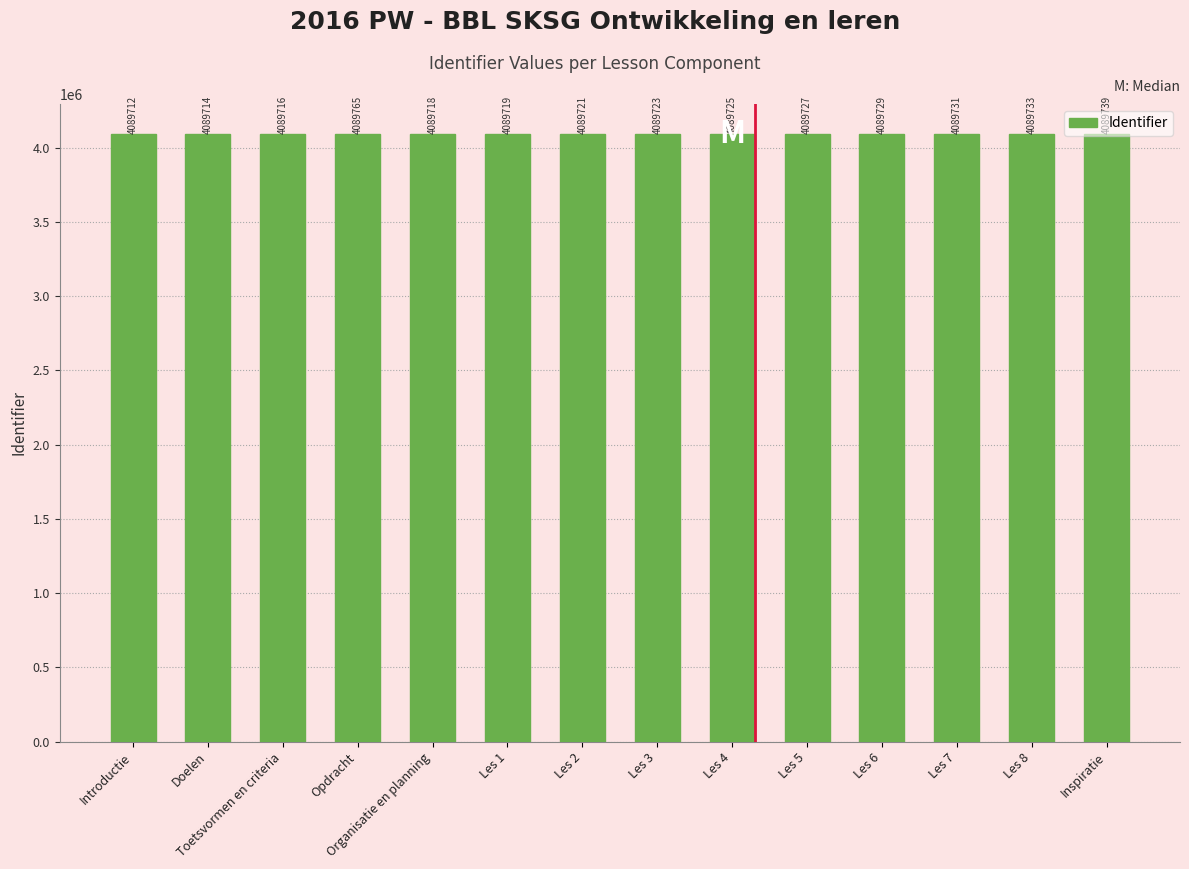

What is the difference between the maximum and minimum values?

53